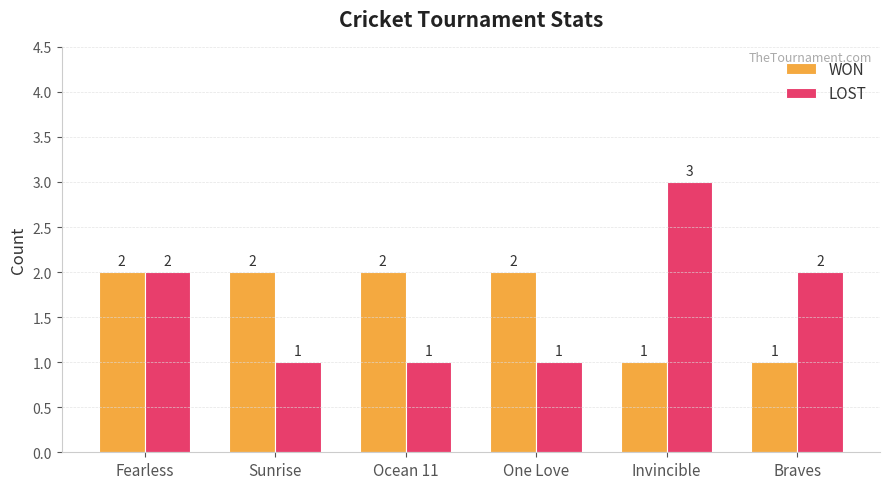

Between One Love and Invincible, which series saw the biggest shift?

LOST